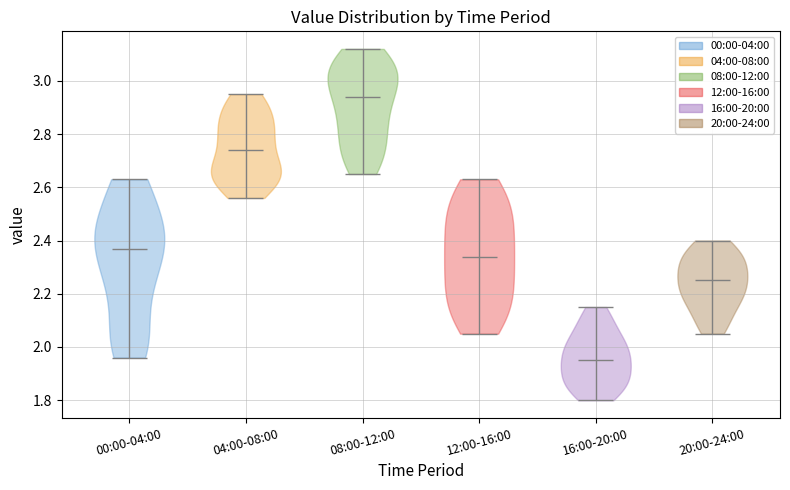

Which violin has the highest median line?

08:00-12:00